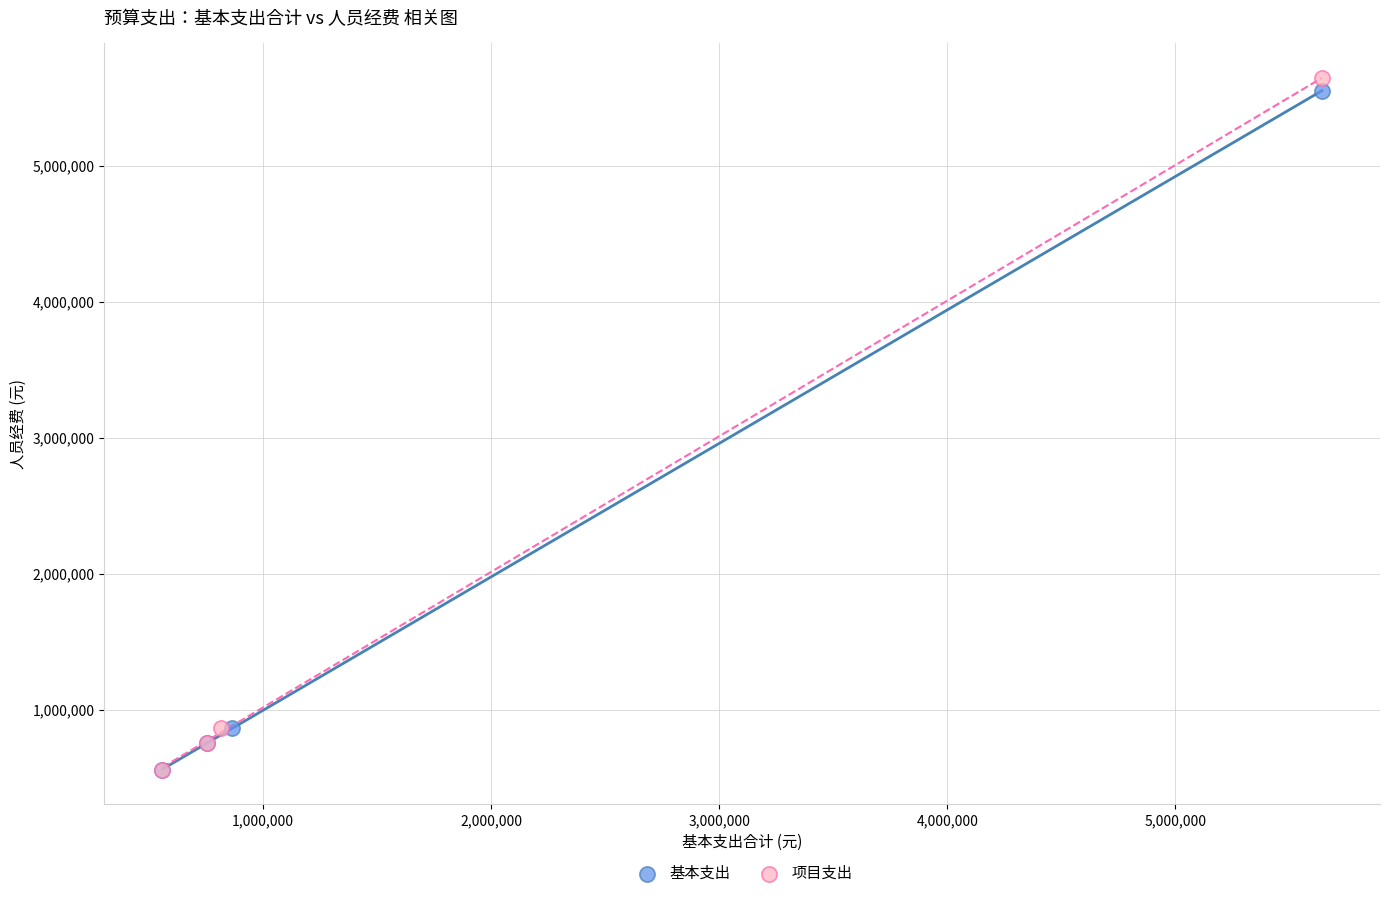

Which series has the widest spread of Y values?

项目支出